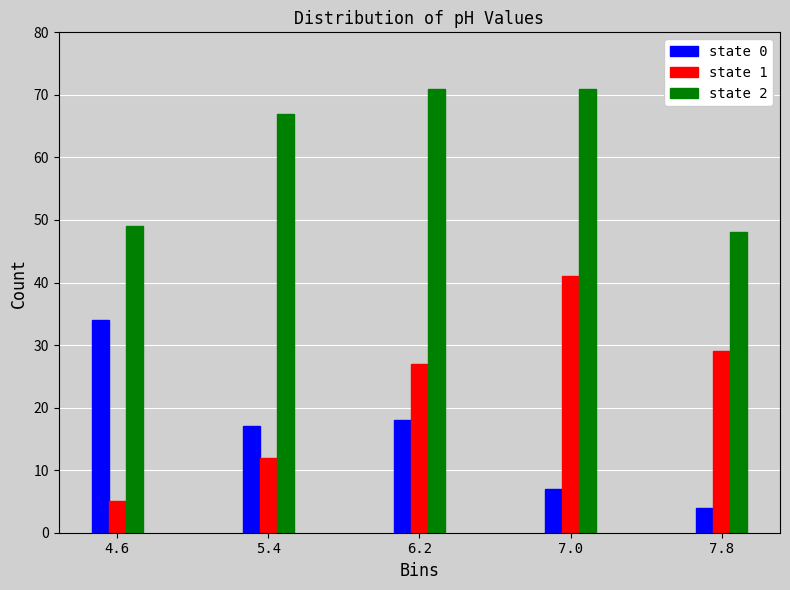

Reading left to right, extract all data points from this chart.

state 0: 4.6=34	5.4=17	6.2=18	7.0=7	7.8=4
state 1: 4.6=5	5.4=12	6.2=27	7.0=41	7.8=29
state 2: 4.6=49	5.4=67	6.2=71	7.0=71	7.8=48